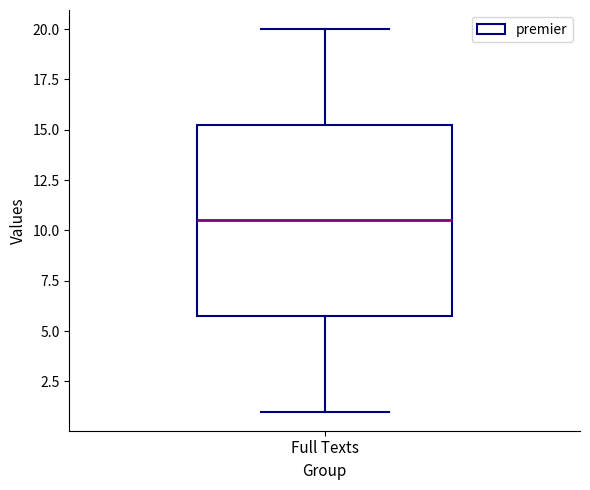

Where is the upper edge of the box for Full Texts on the y-axis? The values are not printed on the chart, so give them approximately, as read against the axis.

15.5